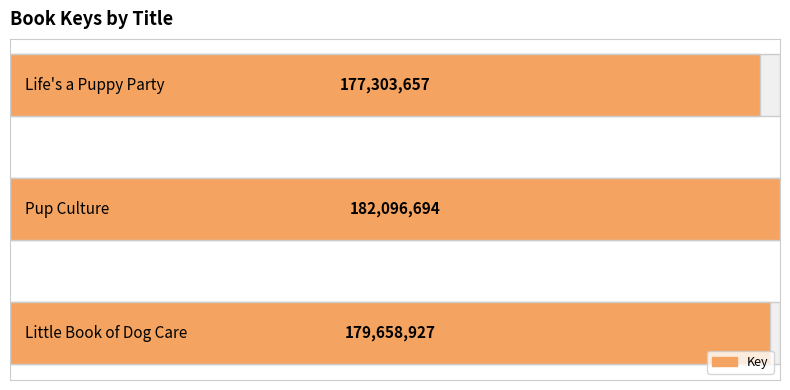

The chart shows a value of 63.4 at 2. True or false?

False